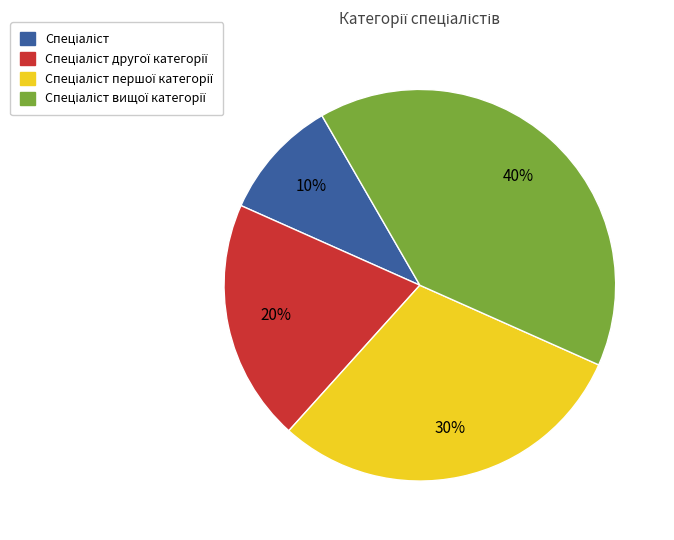

To the nearest percent, what is the difference between the largest and smallest slice percentages?

30%